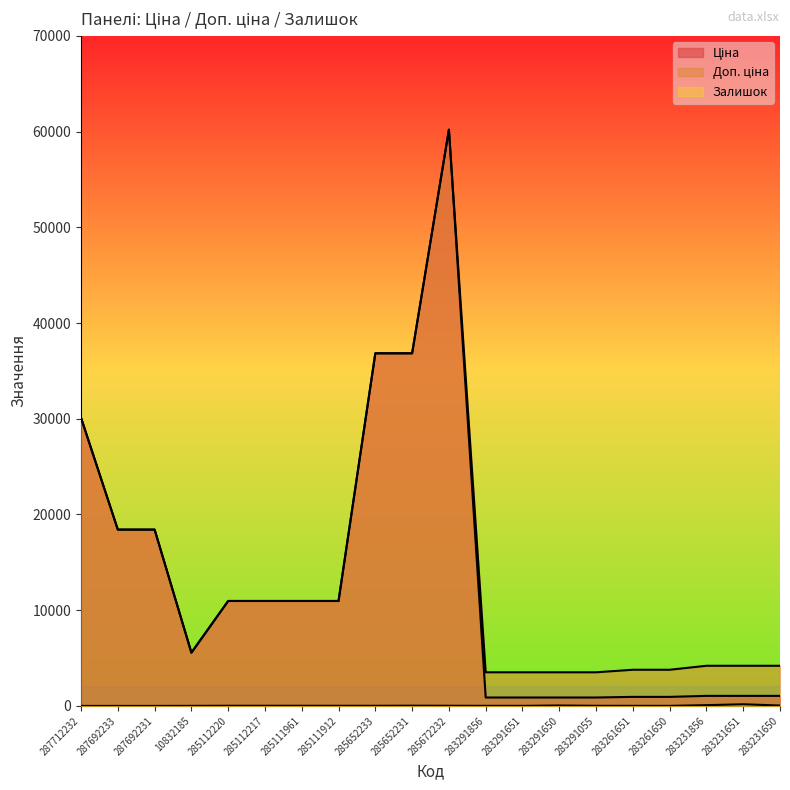

What is the difference between the highest and lowest values at 283231650?

4153.5